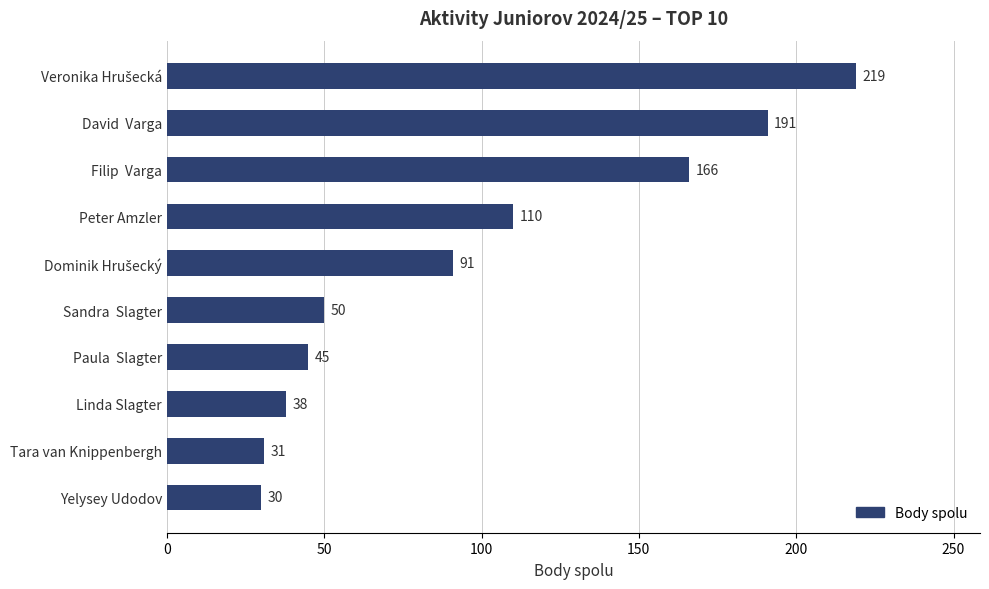

True or false: the data shows 123 at David  Varga.

False